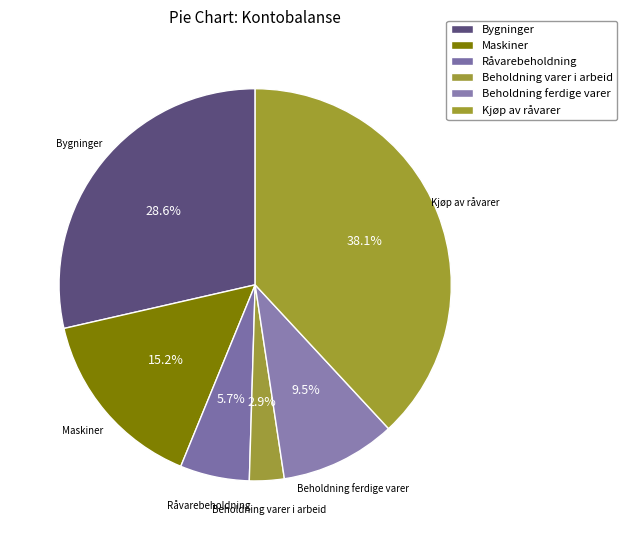

Does any single category account for the majority?

No